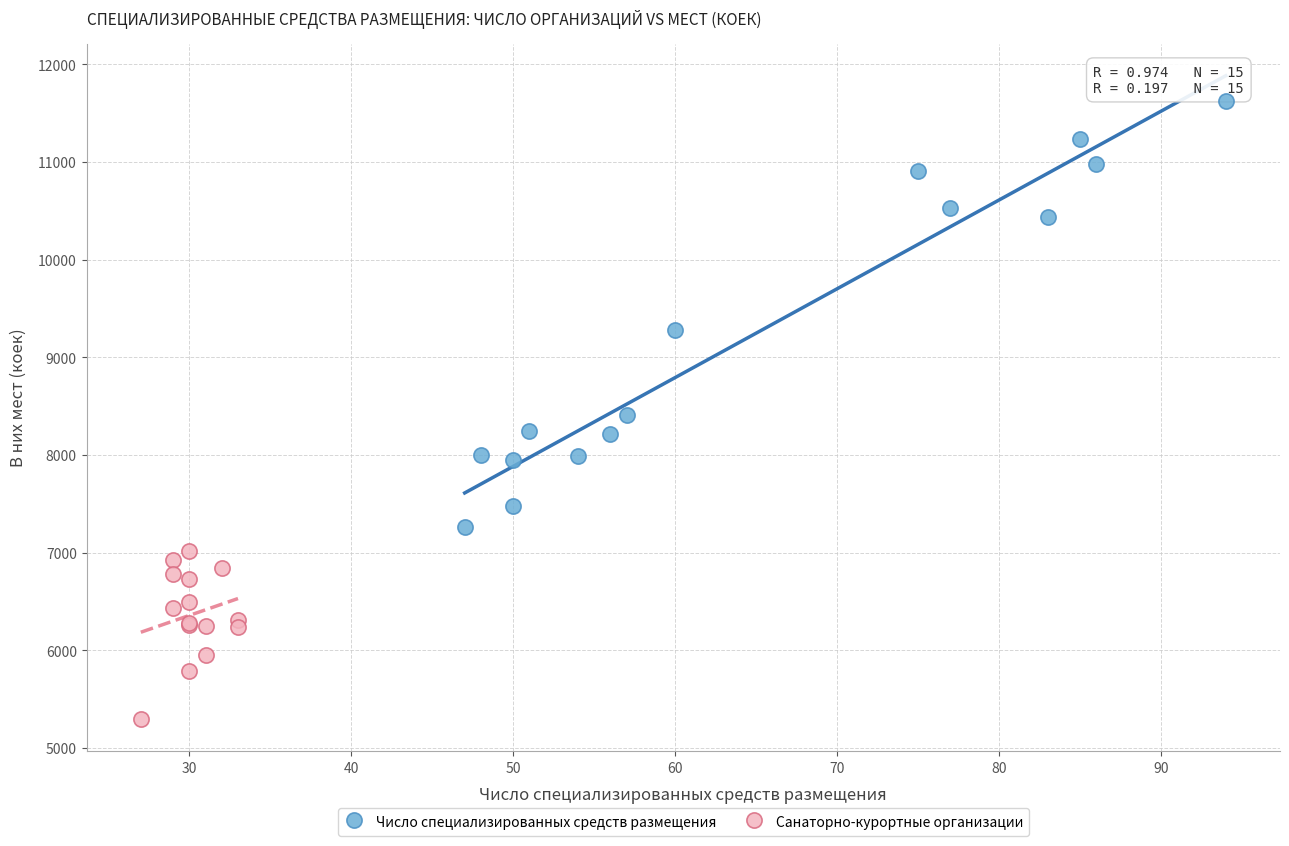

Which series reaches the maximum Y coordinate?

Число специализированных средств размещения